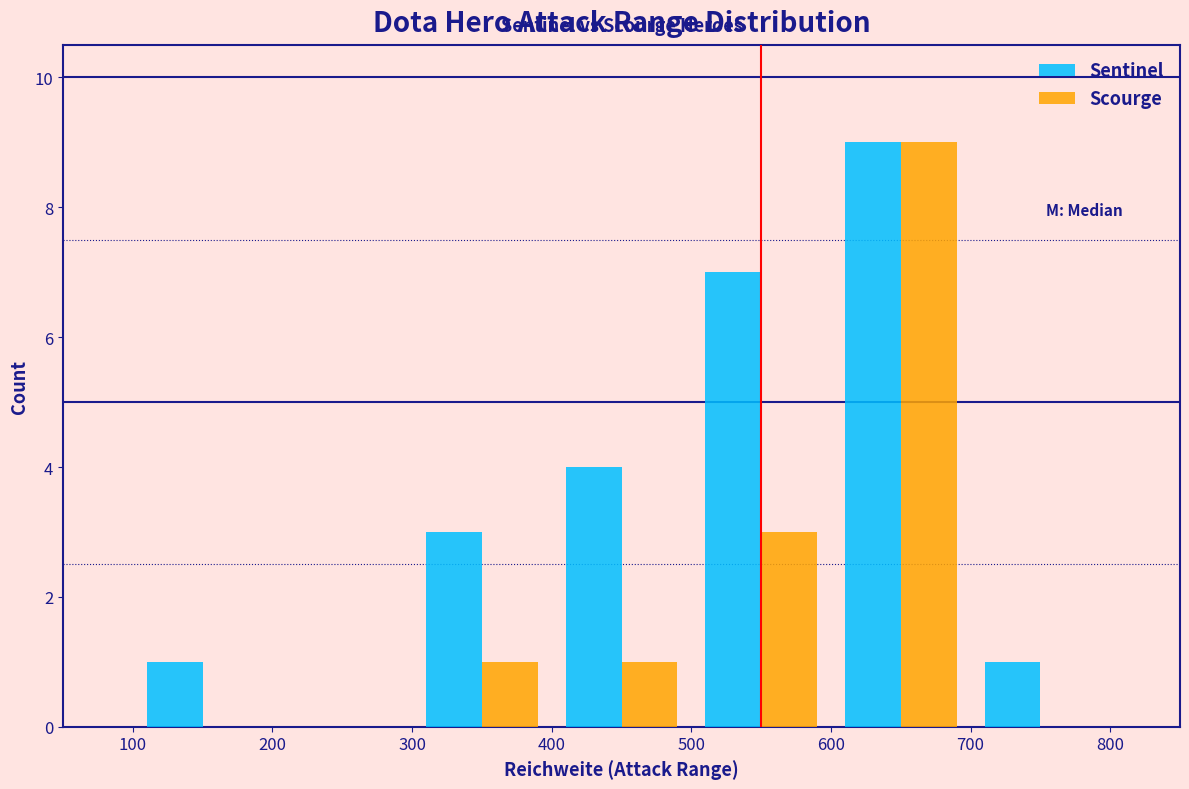

Reading left to right, list every range on the x-axis with the height of the bar of each series over it. The values are not printed on the chart, so give them approximately, as read against the axis.

100 to 200: Sentinel=1	Scourge=0
200 to 300: Sentinel=0	Scourge=0
300 to 400: Sentinel=3	Scourge=1
400 to 500: Sentinel=4	Scourge=1
500 to 600: Sentinel=7	Scourge=3
600 to 700: Sentinel=9	Scourge=9
700 to 800: Sentinel=1	Scourge=0